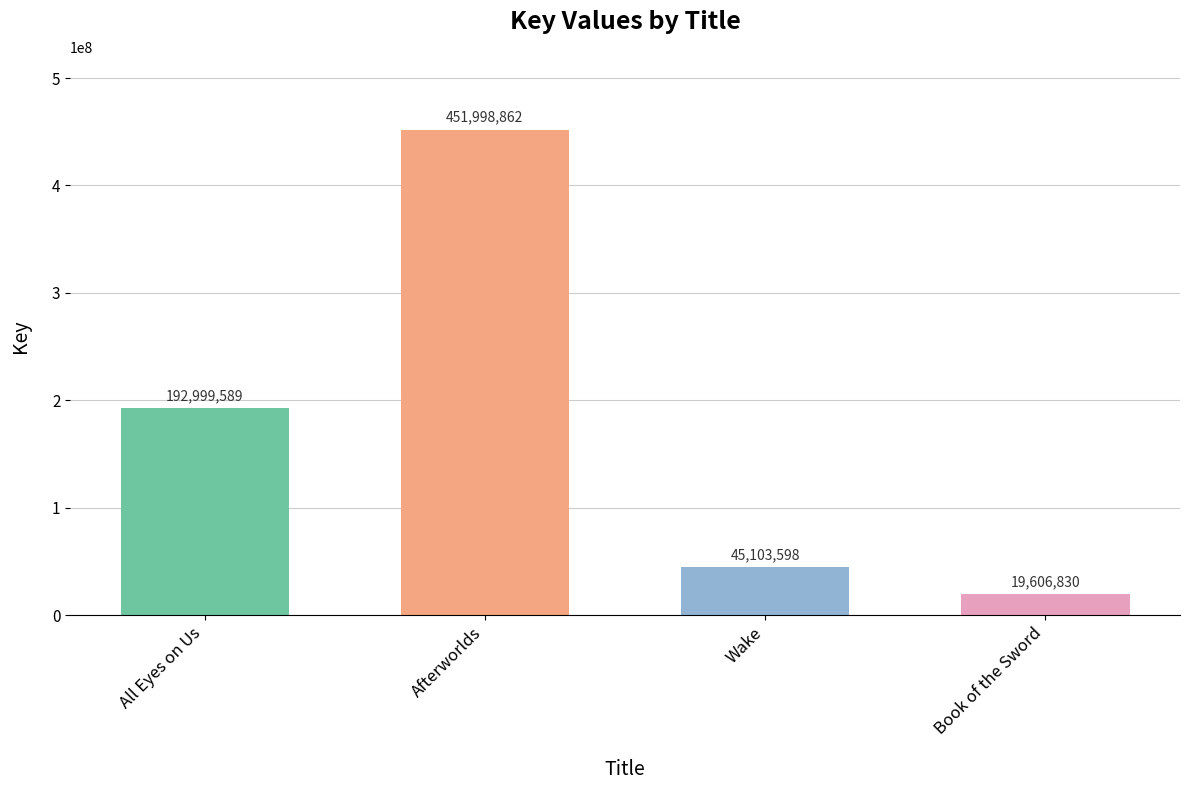

What is the approximate value at All Eyes on Us, to the nearest 100?

192999600